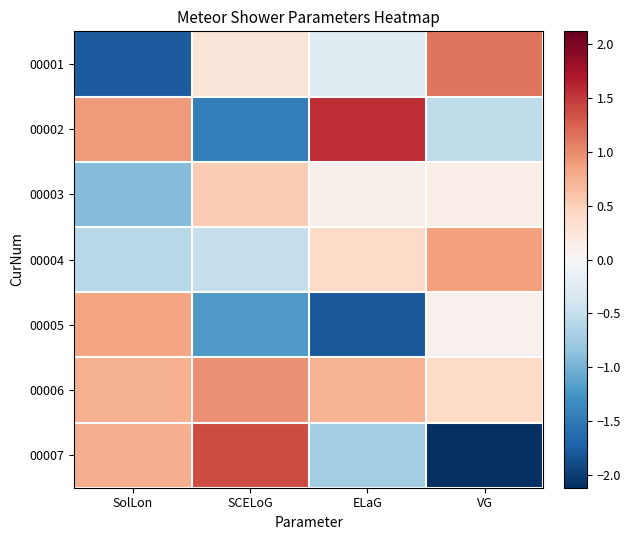

What is the greatest value displayed?

1.6